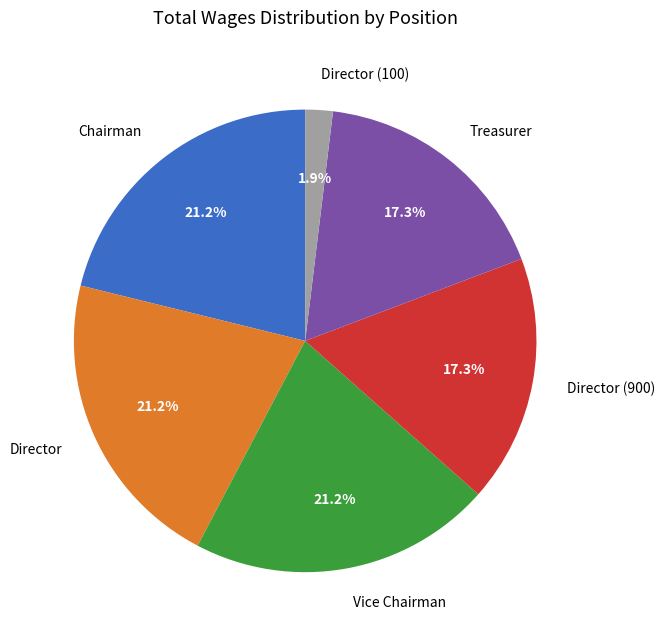

Combined, what portion of the pie is Treasurer and Director?

38.5%